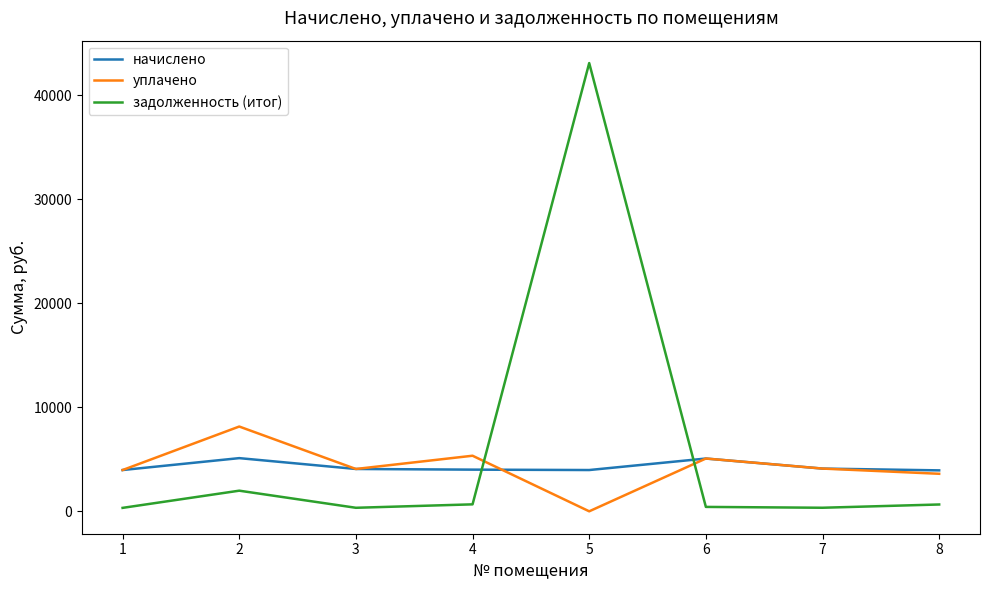

Which series has the largest range (max minus min)?

задолженность (итог)